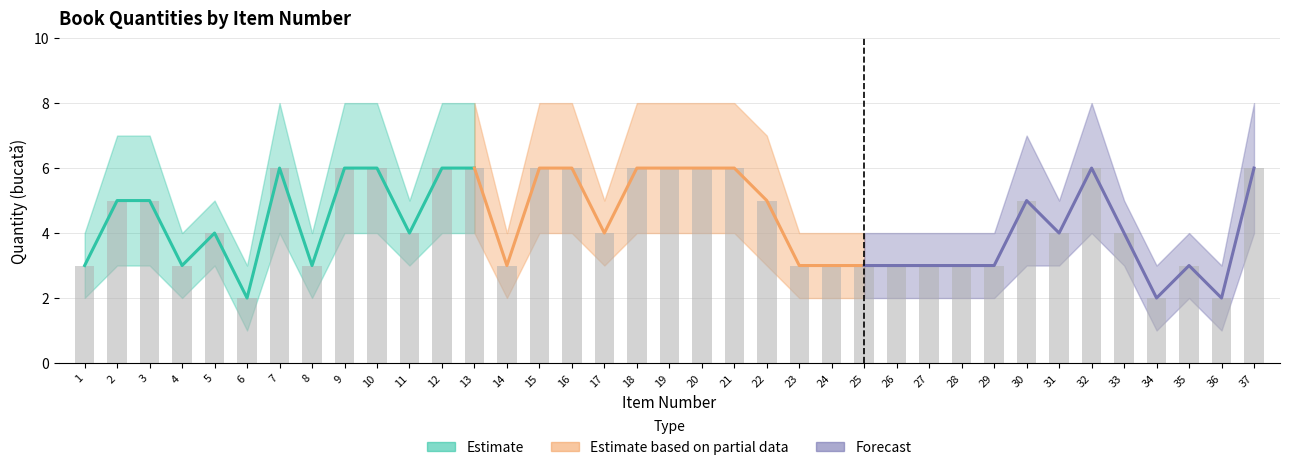

What is the difference between the maximum and minimum values?

4